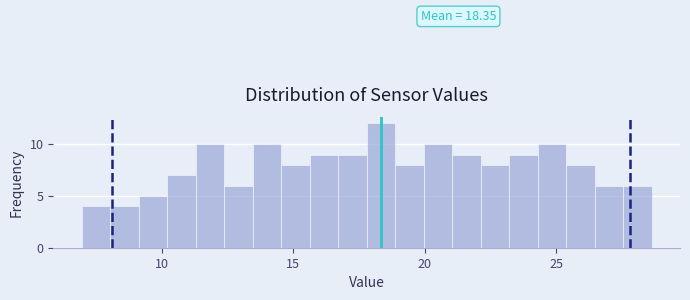

Read against the x-axis, roughly where is the centre of the tallest bar?

18.5